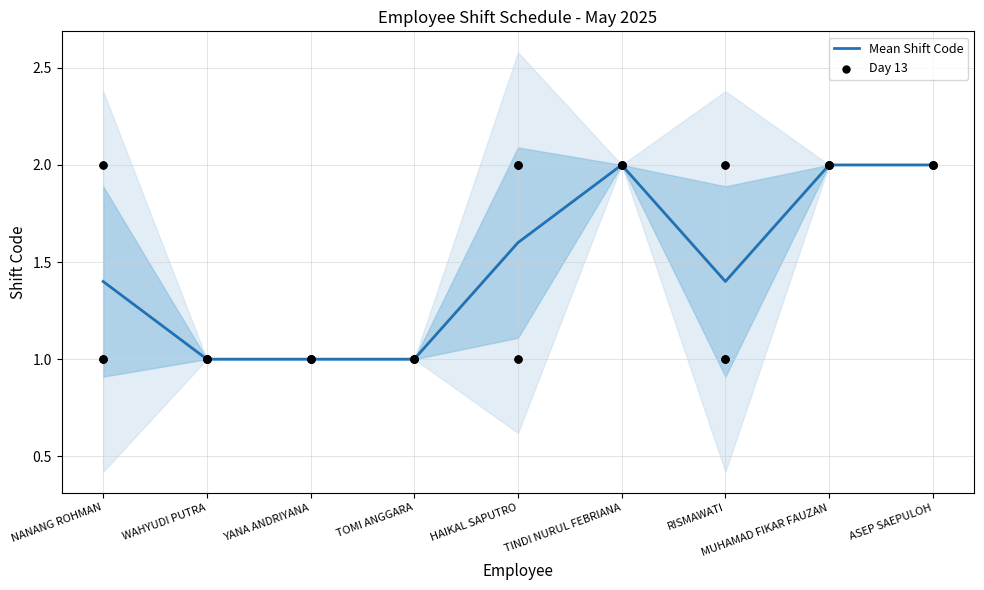

Which series has the largest total across all categories?

Mean Shift Code